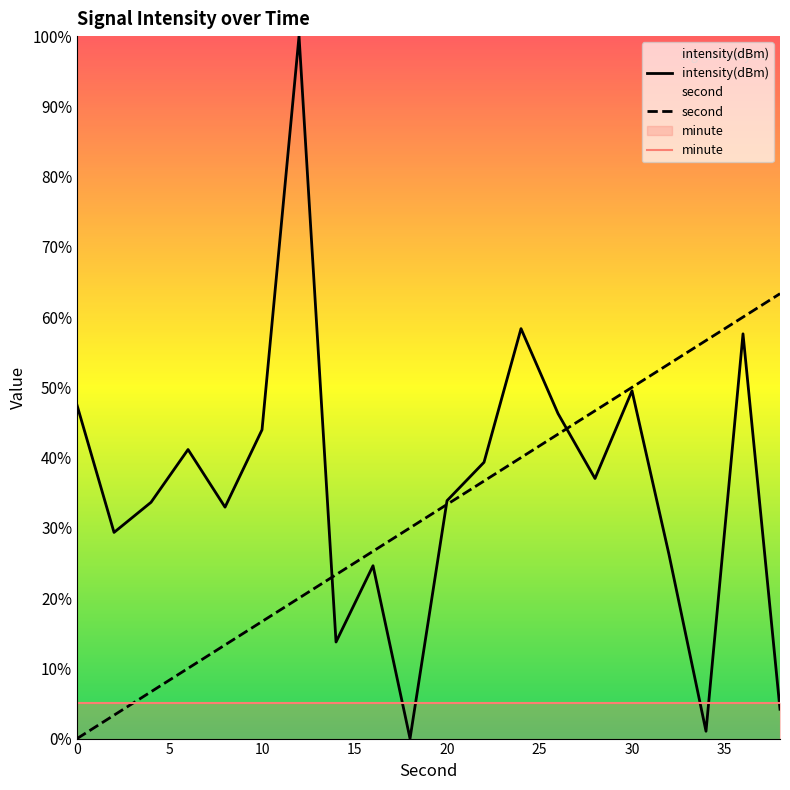

What is the difference between the highest and lowest values at 14?

9.6